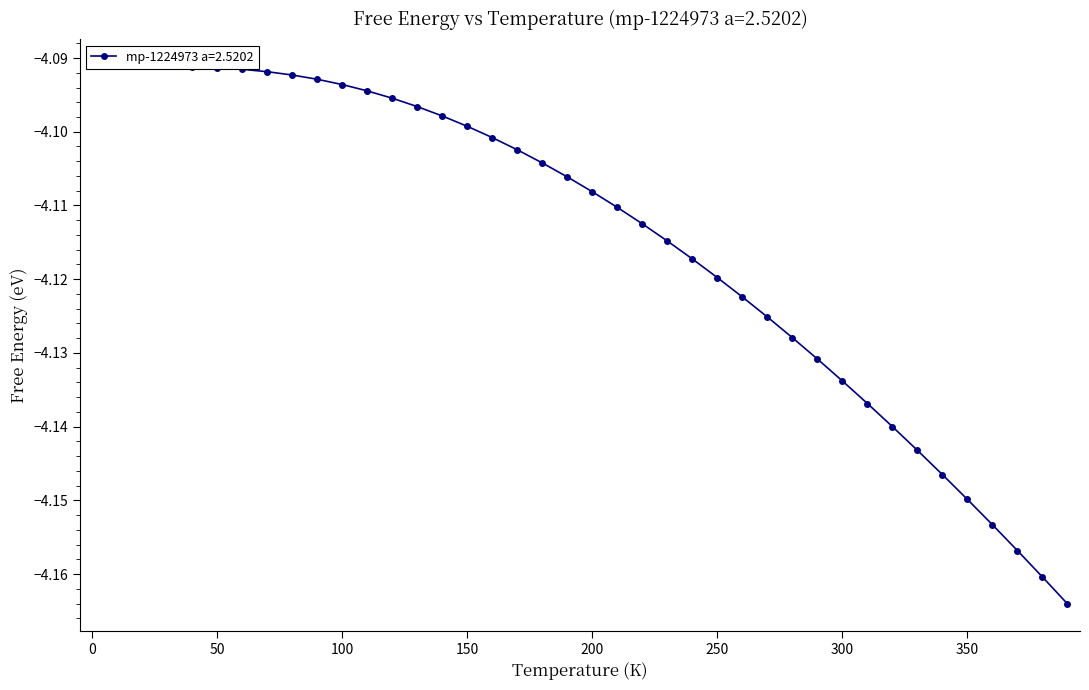

Reading left to right, extract all data points from this chart.

0.0=-4.1	10.0=-4.1	20.0=-4.1	30.0=-4.1	40.0=-4.1	50.0=-4.1	60.0=-4.1	70.0=-4.1	80.0=-4.1	90.0=-4.1	100.0=-4.1	110.0=-4.1	120.0=-4.1	130.0=-4.1	140.0=-4.1	150.0=-4.1	160.0=-4.1	170.0=-4.1	180.0=-4.1	190.0=-4.1	200.0=-4.1	210.0=-4.1	220.0=-4.1	230.0=-4.1	240.0=-4.1	250.0=-4.1	260.0=-4.1	270.0=-4.1	280.0=-4.1	290.0=-4.1	300.0=-4.1	310.0=-4.1	320.0=-4.1	330.0=-4.1	340.0=-4.1	350.0=-4.1	360.0=-4.2	370.0=-4.2	380.0=-4.2	390.0=-4.2